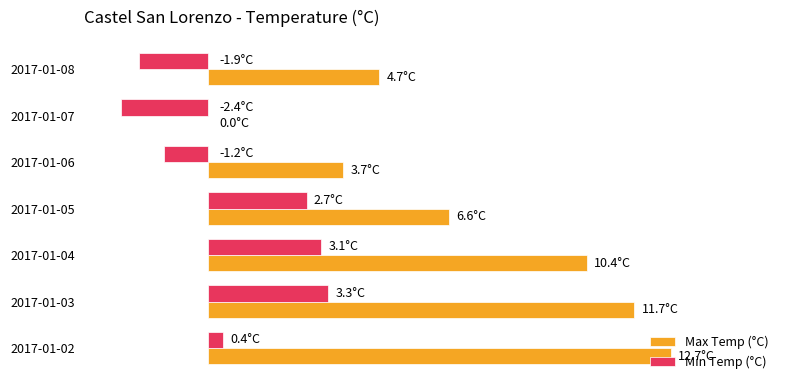

What are all the series names shown in the legend?

Max Temp (°C), Min Temp (°C)